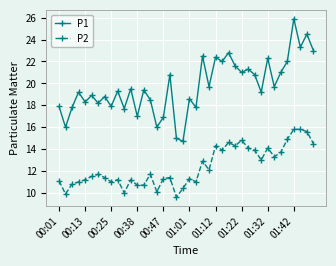

Does the chart have visible grid lines?

Yes